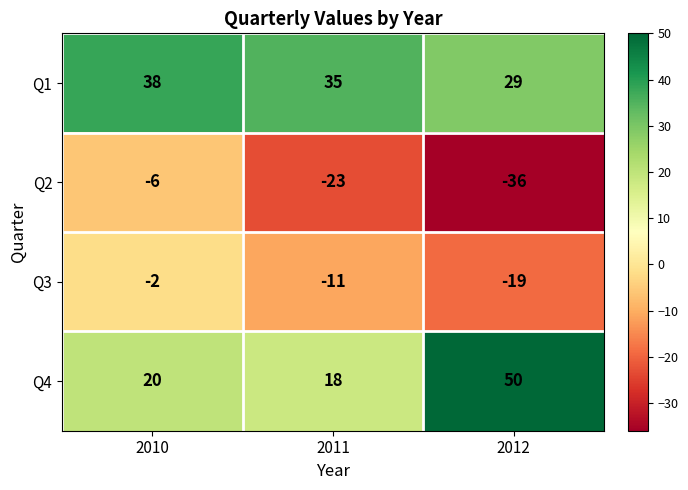

At which category does the chart reach its minimum across all series?

2012